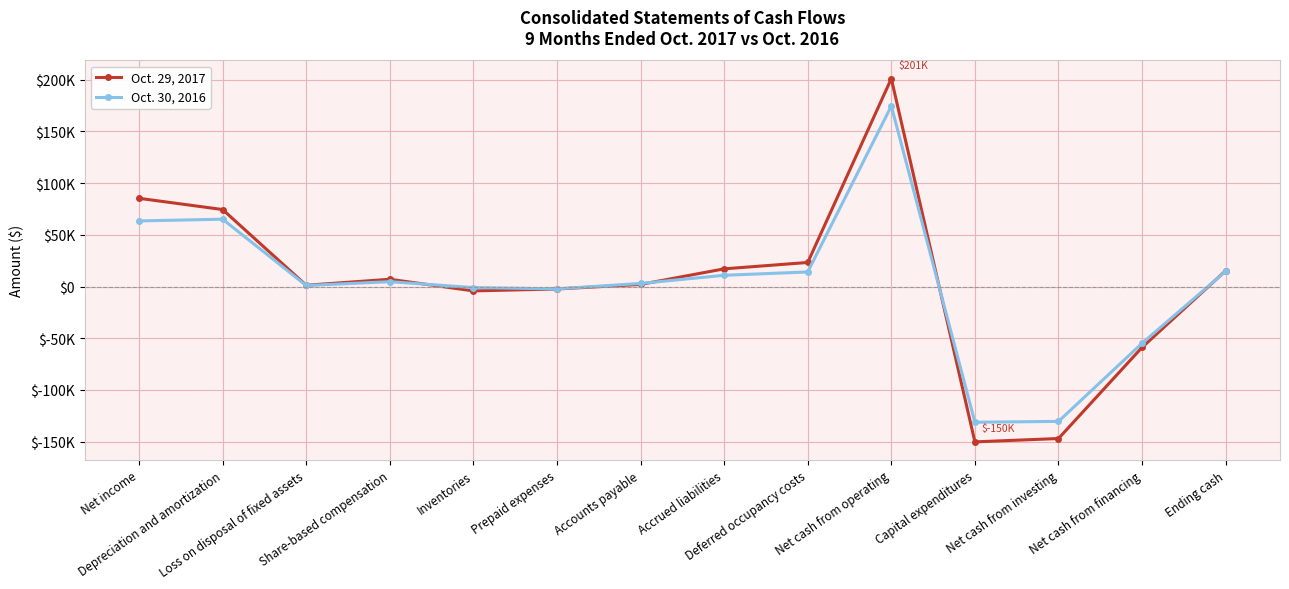

What are all the series names shown in the legend?

Oct. 29, 2017, Oct. 30, 2016